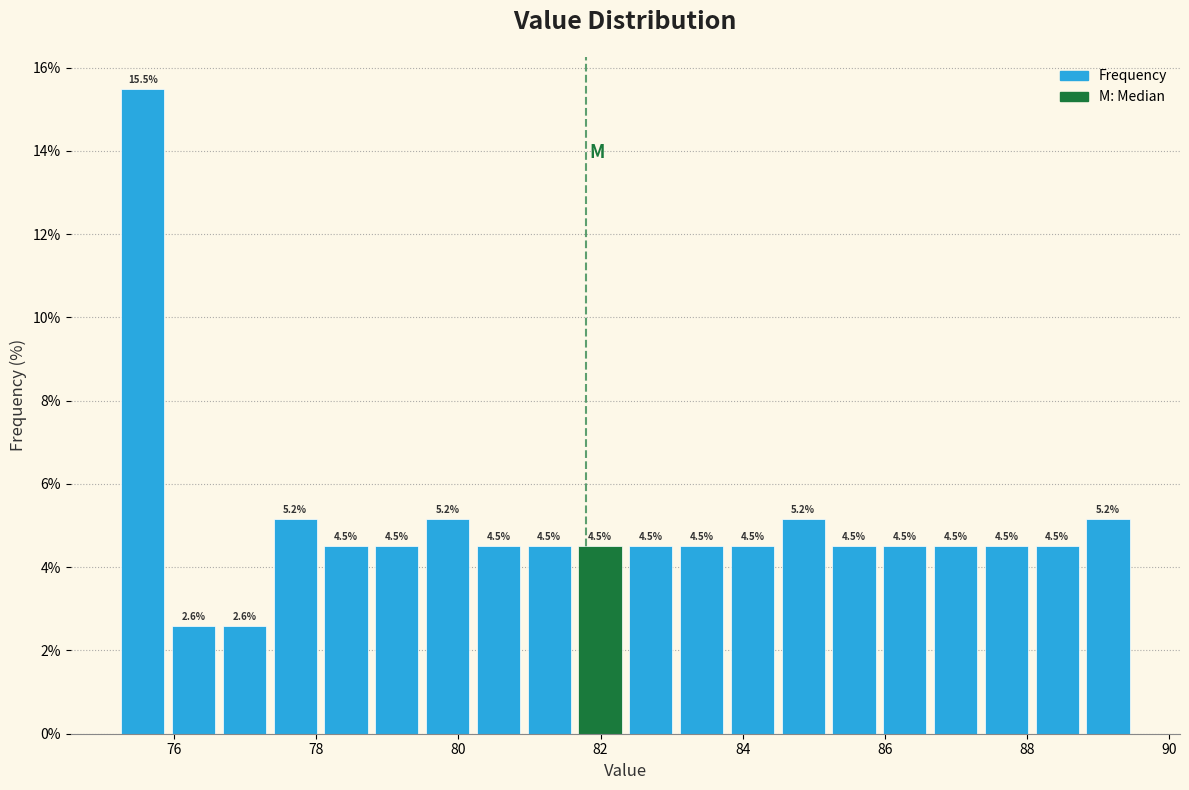

Read against the x-axis, roughly where is the centre of the tallest bar?

75.6